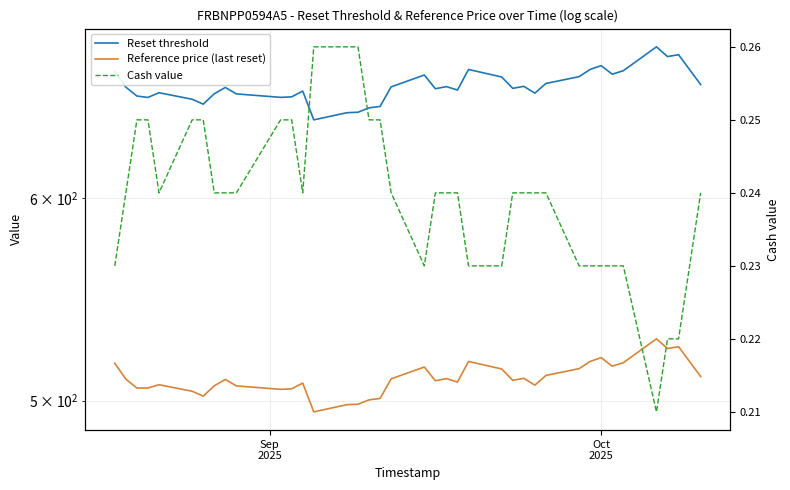

What are all the series names shown in the legend?

Reset threshold, Reference price (last reset), Cash value